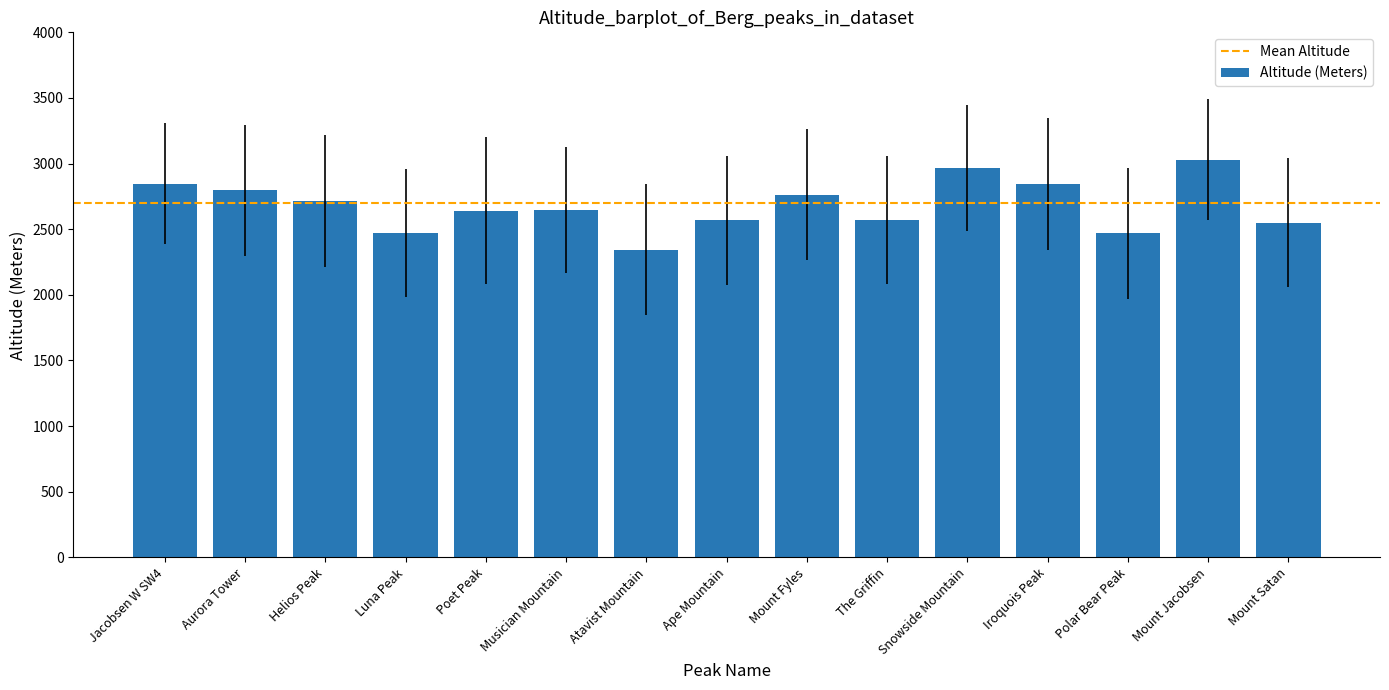

At which category does the chart reach its peak across all series?

Mount Jacobsen